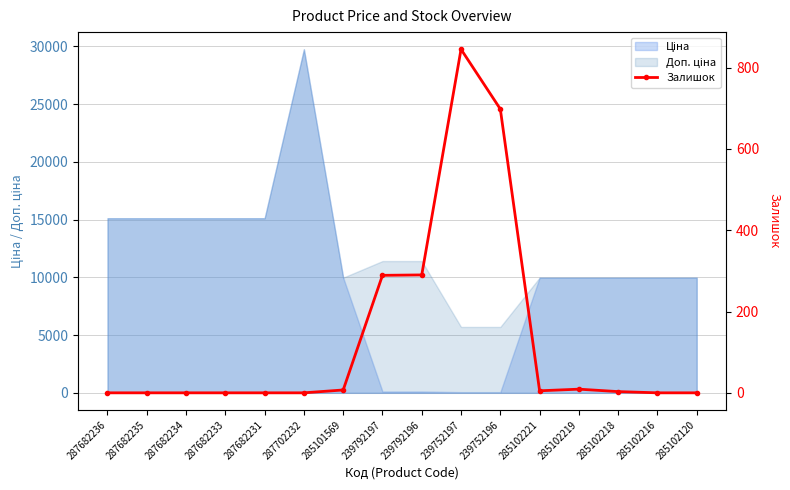

What is the sum of all values?

2146